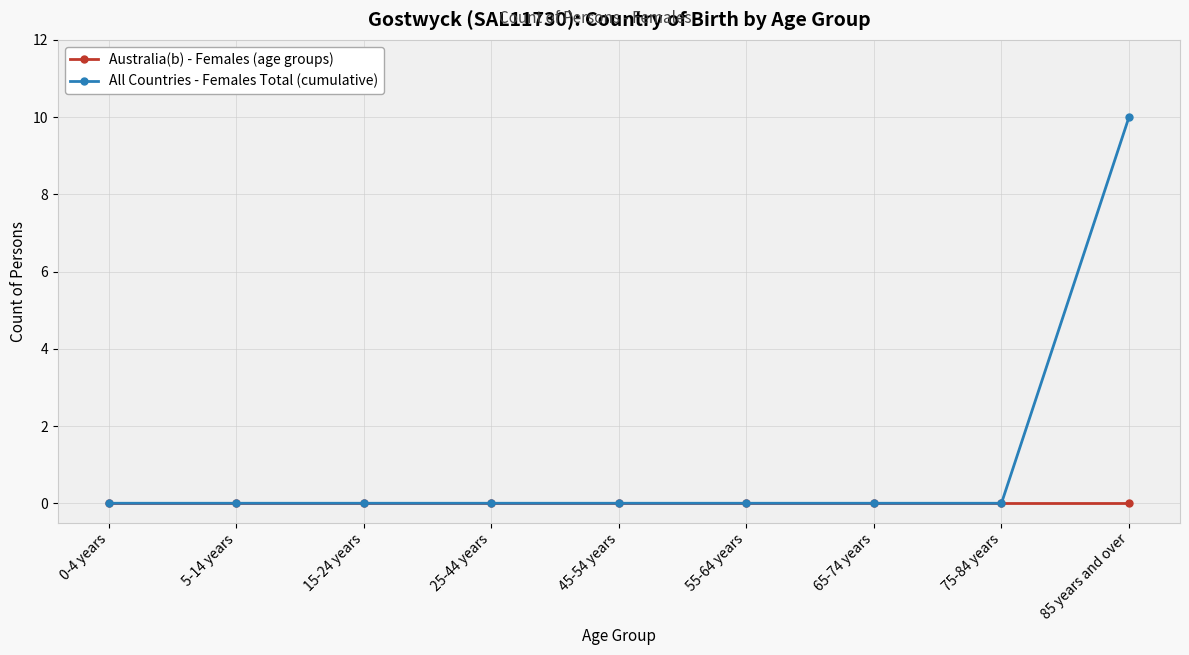

Which series has the largest range (max minus min)?

All Countries - Females Total (cumulative)